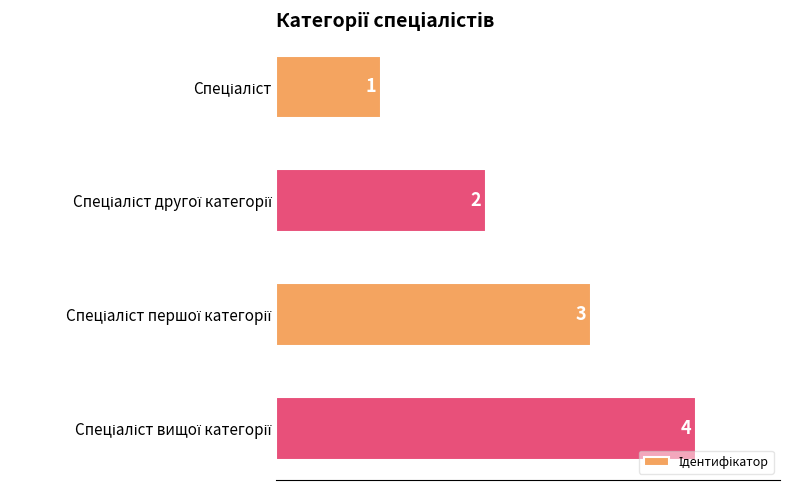

Count the values in the range 2 to 4.

3